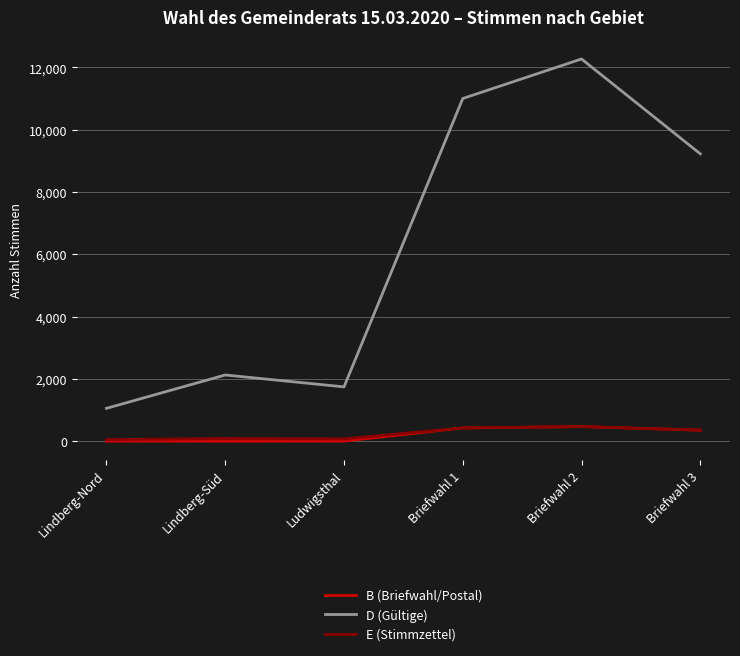

What is the sum of all B (Briefwahl/Postal) values?

1245